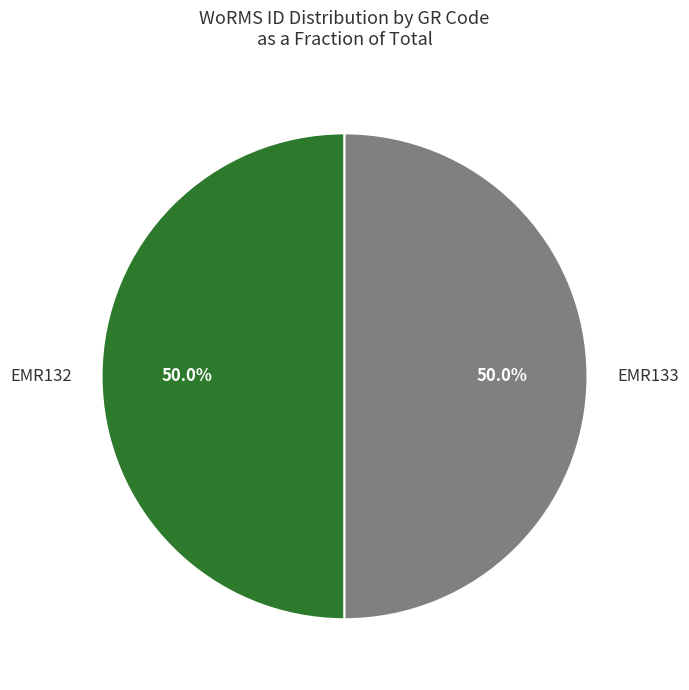

To the nearest percent, what percentage of the pie is EMR132?

50%